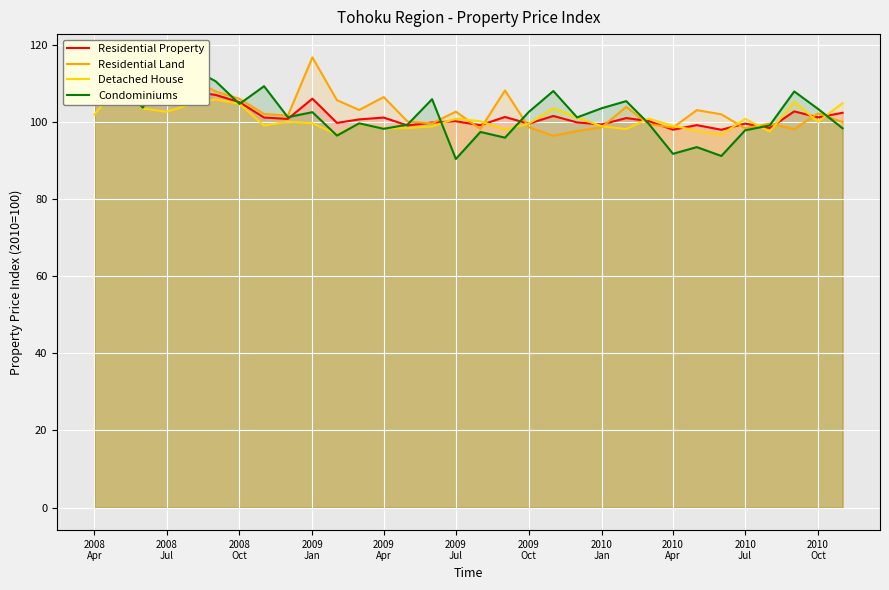

At 2009 Jul, list the series in order from smallest to largest.

Condominiums, Residential Property, Detached House, Residential Land